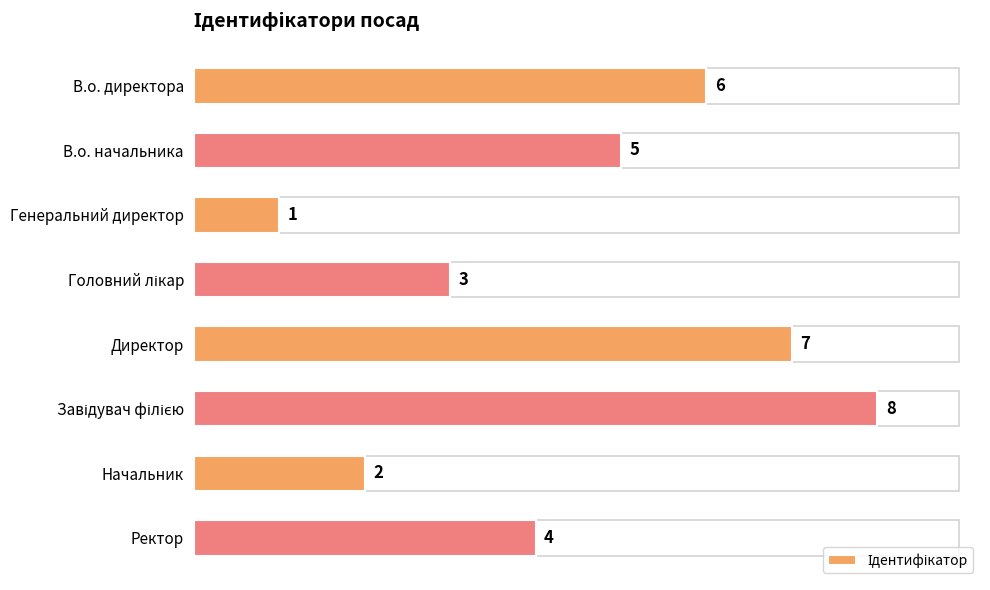

True or false: the data shows 4 at Ректор.

True